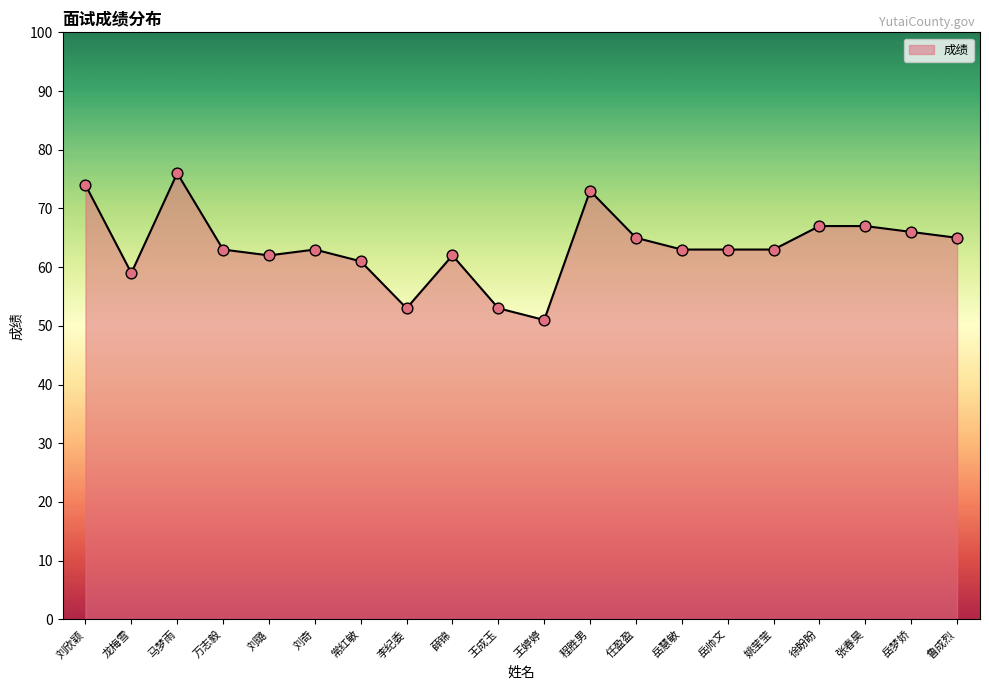

What is the ratio of the value at 万志毅 to the value at 龙梅雪?

1.1